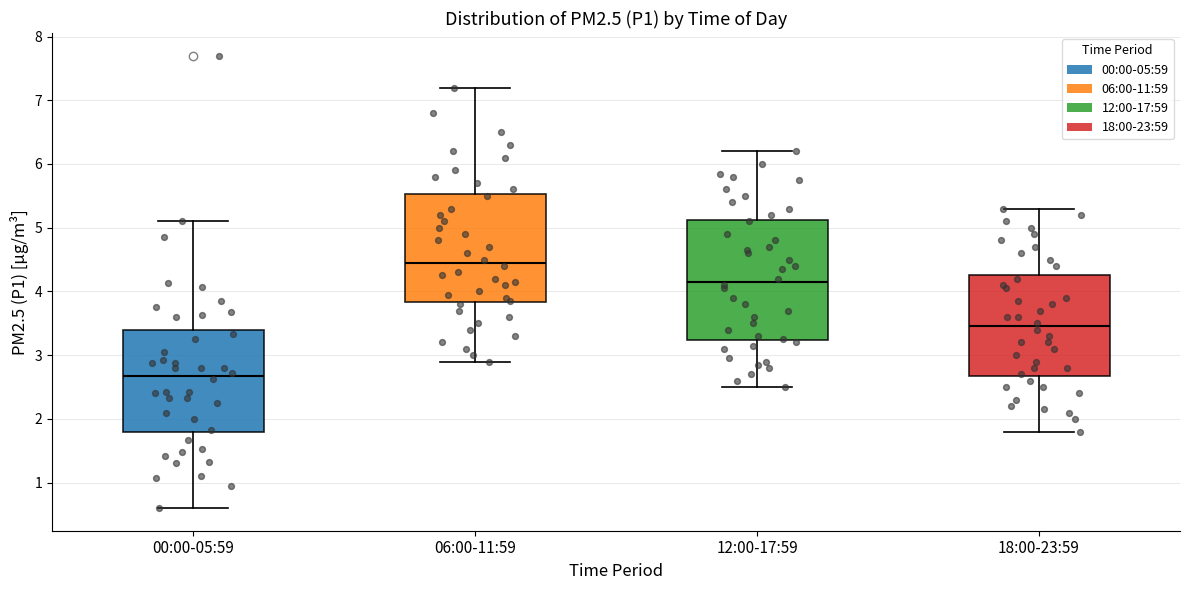

Which box's median line is the highest?

06:00-11:59